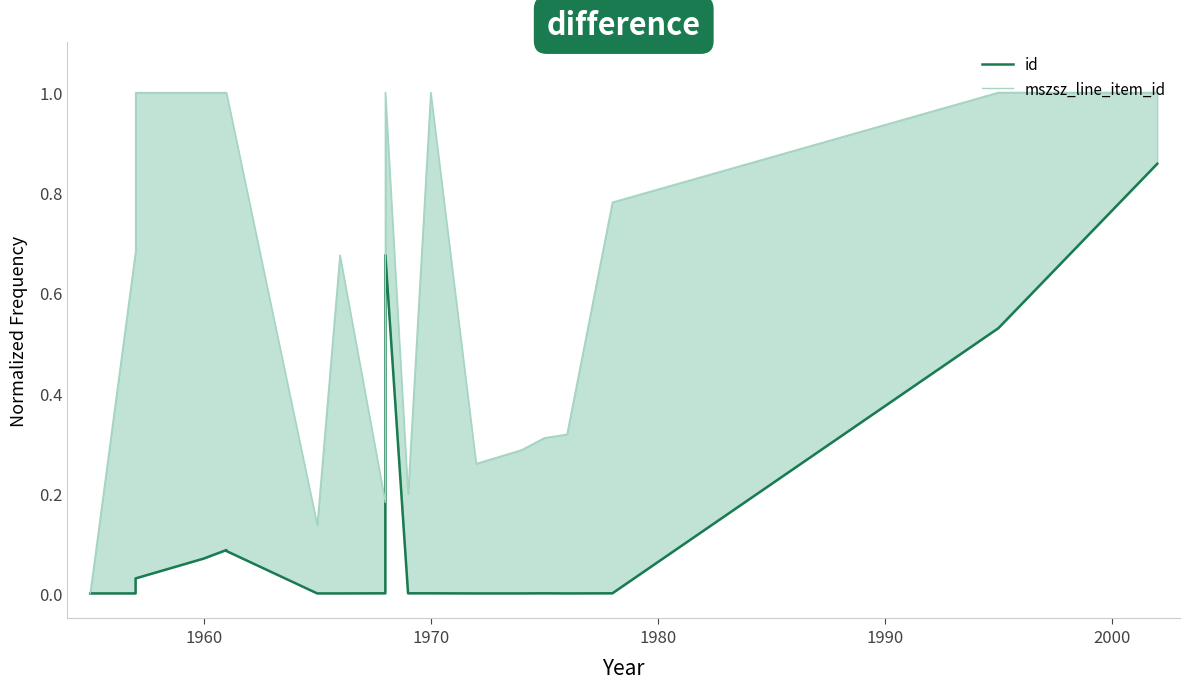

What is the maximum value for mszsz_line_item_id?

1.0